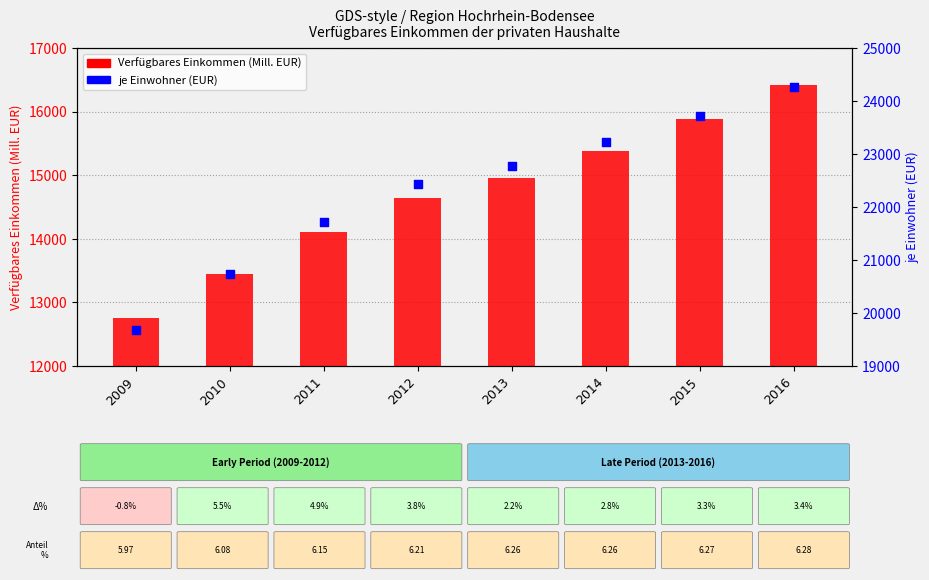

What is the total value across all series at 2010?

34189.2